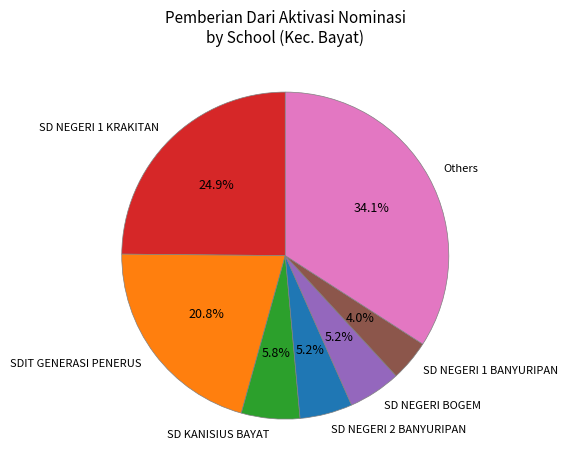

What is the ratio of the value at Others to the value at SD NEGERI 2 BANYURIPAN?

6.6